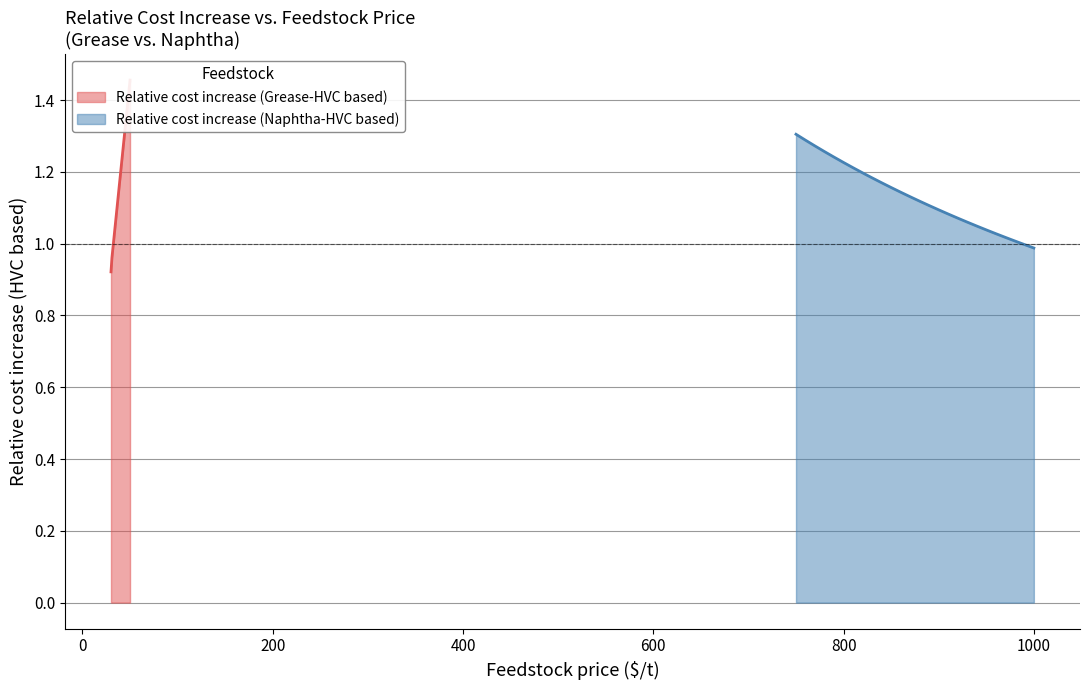

Approximately how many times larger is the value at 39 compared to 46?

0.9